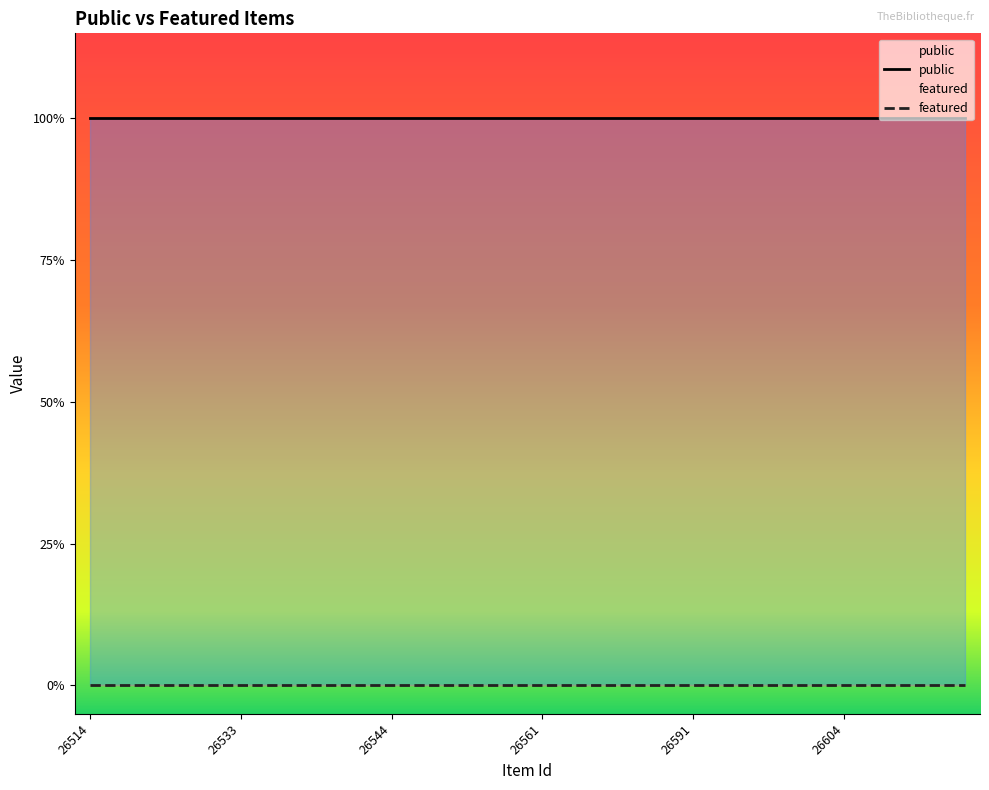

What are all the series names shown in the legend?

public, featured